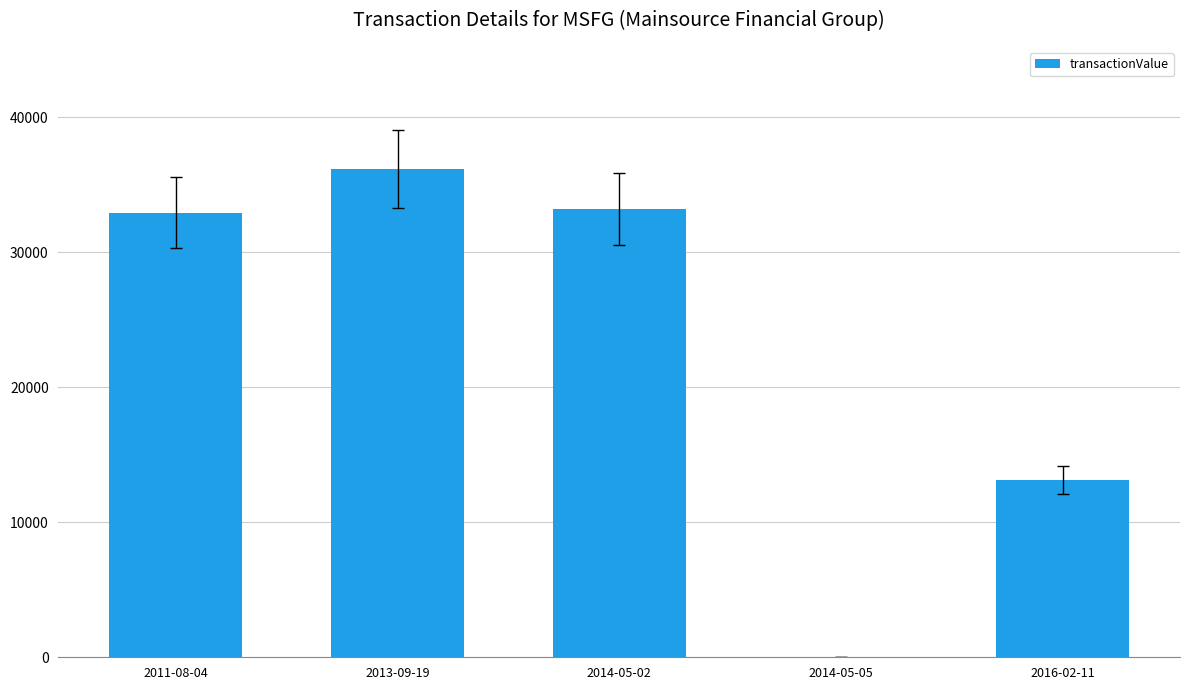

Reading left to right, transcribe all the data shown in this chart.

32930	36175	33200	0	13155